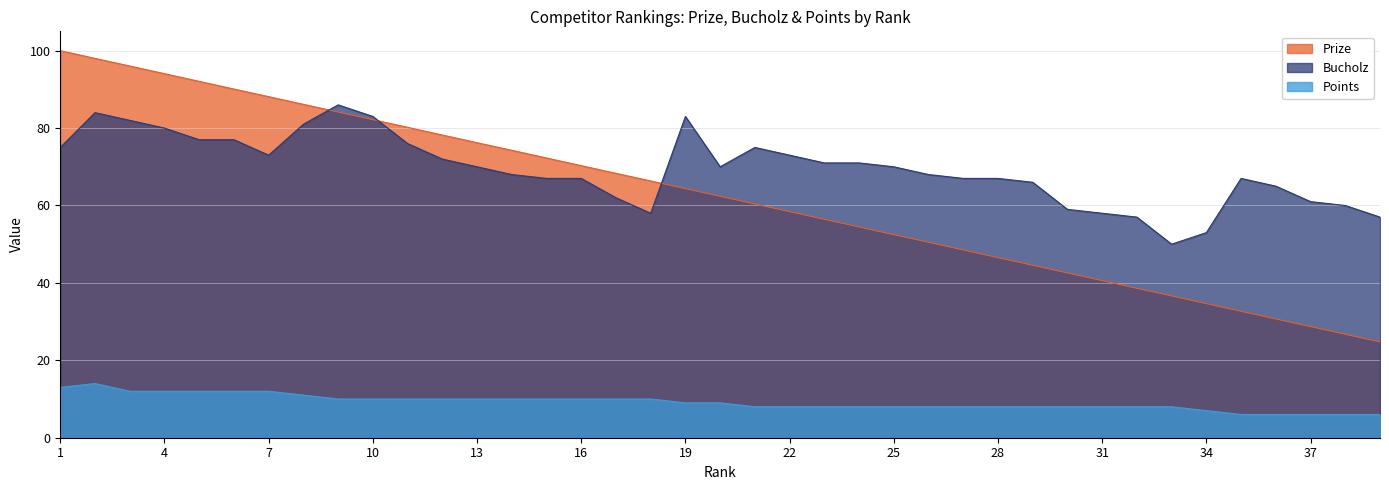

What is the value of the Points point at the 36th from the left?

6.0